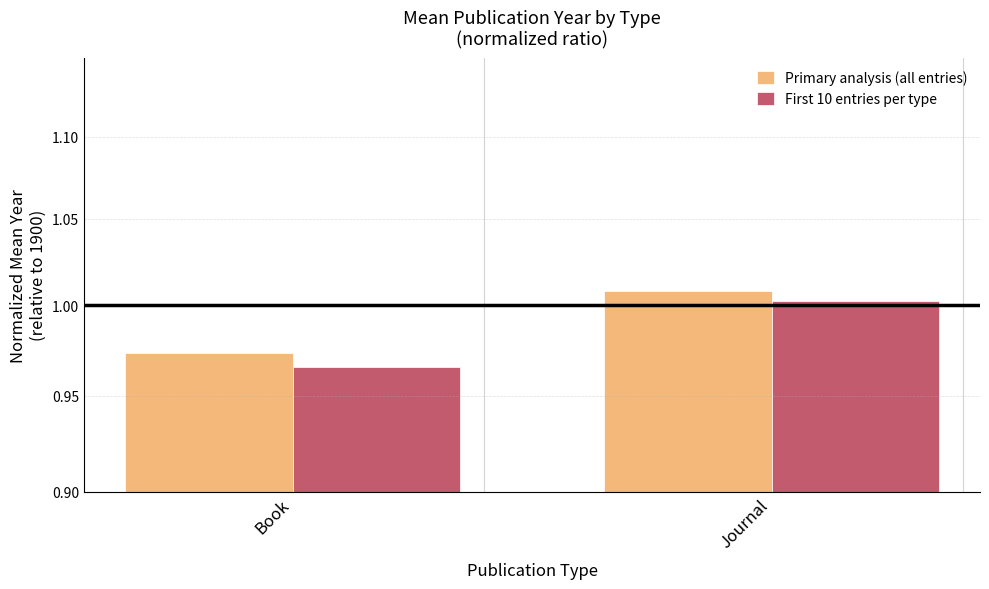

List the series in order of their overall mean, highest first.

Primary analysis (all entries), First 10 entries per type